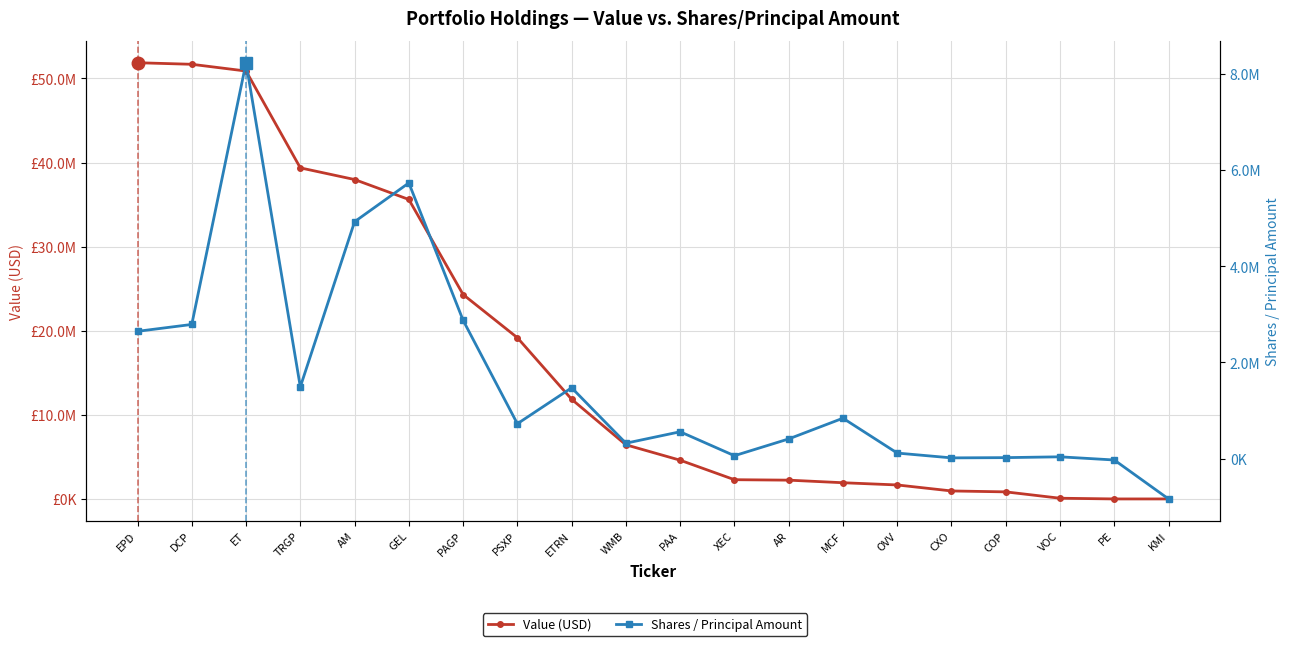

Reading left to right, extract all data points from this chart.

Value (USD): EPD=51875000	DCP=51689000	ET=50886000	TRGP=39371000	AM=37985000	GEL=35612000	PAGP=24309000	PSXP=19174000	ETRN=11852000	WMB=6439000	PAA=4605000	XEC=2288000	AR=2234000	MCF=1927000	OVV=1663000	CXO=950000	COP=840000	VOC=84000	PE=0	KMI=0
Shares / Principal Amount: EPD=2648000	DCP=2791000	ET=8234000	TRGP=1492000	AM=4927000	GEL=5734000	PAGP=2877000	PSXP=726000	ETRN=1474000	WMB=321000	PAA=559000	XEC=61000	AR=410000	MCF=841000	OVV=116000	CXO=16000	COP=21000	VOC=38000	PE=-28000	KMI=-838000